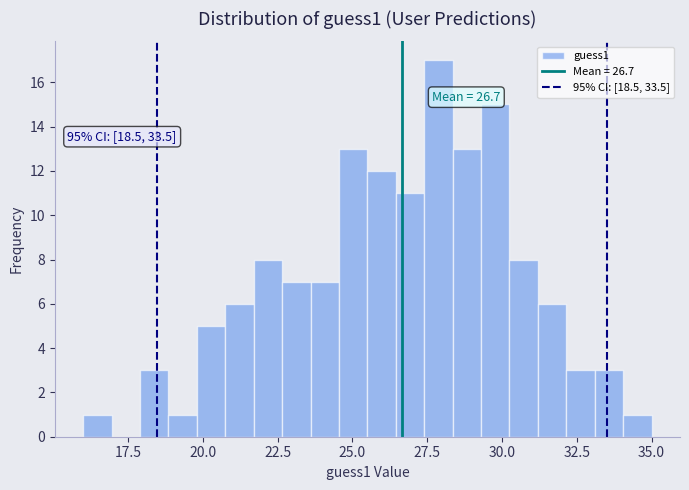

Read against the x-axis, roughly where is the centre of the tallest bar?

28.0